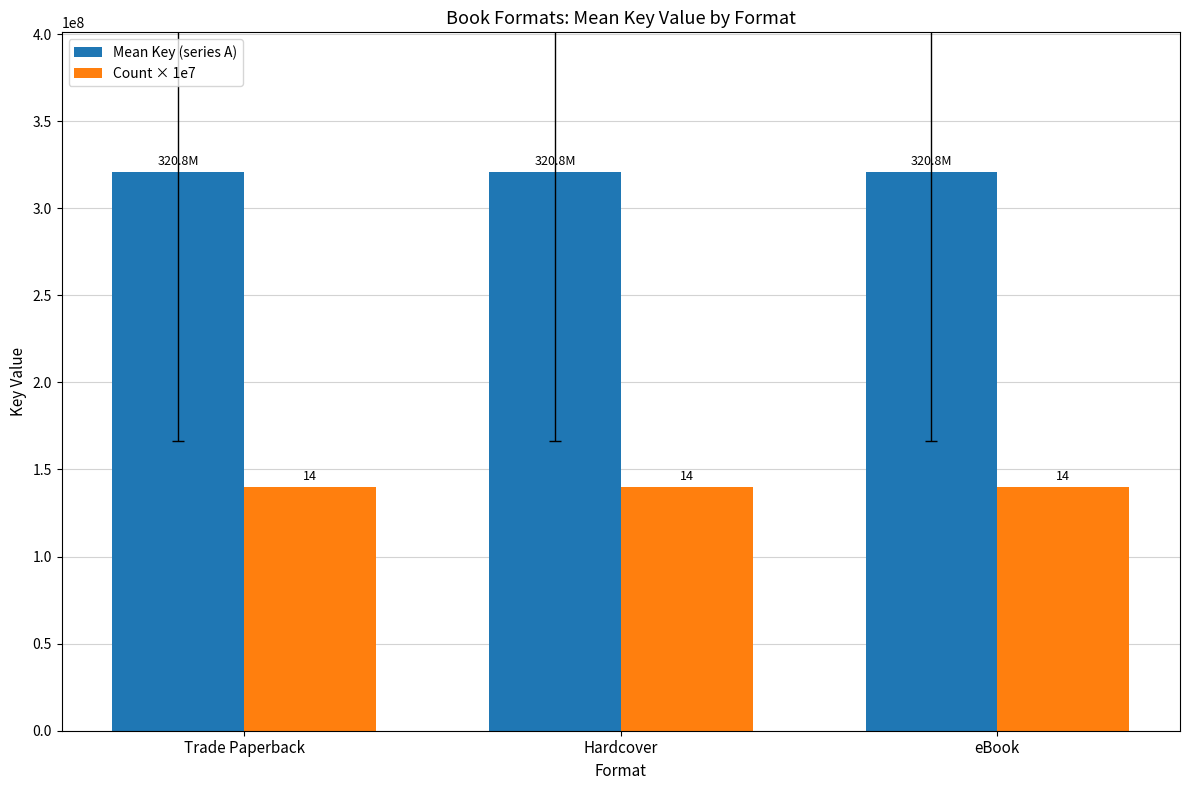

What is the total value across all series at eBook?

460814148.7